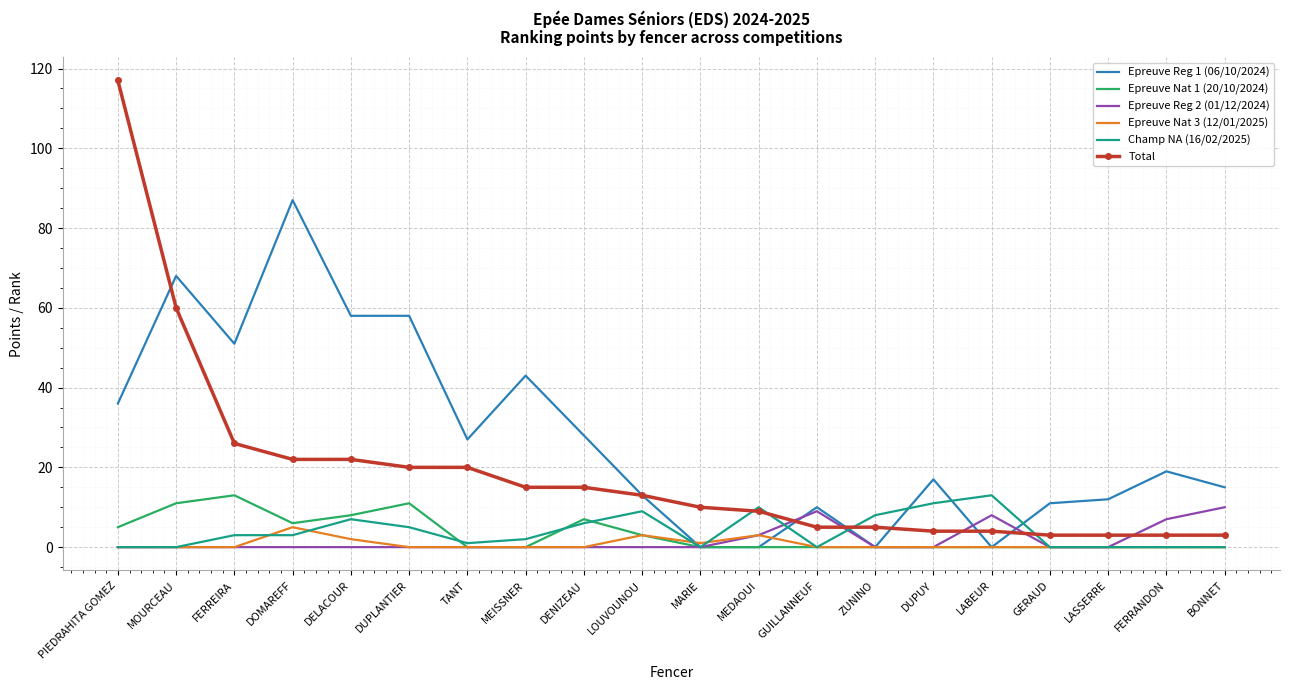

Reading left to right, what are all the values shown in this chart?

Epreuve Reg 1 (06/10/2024): 36	68	51	87	58	58	27	43	28	13	0	0	10	0	17	0	11	12	19	15
Epreuve Nat 1 (20/10/2024): 5	11	13	6	8	11	0	0	7	3	0	0	0	0	0	0	0	0	0	0
Epreuve Reg 2 (01/12/2024): 0	0	0	0	0	0	0	0	0	0	0	3	9	0	0	8	0	0	7	10
Epreuve Nat 3 (12/01/2025): 0	0	0	5	2	0	0	0	0	3	1	3	0	0	0	0	0	0	0	0
Champ NA (16/02/2025): 0	0	3	3	7	5	1	2	6	9	0	10	0	8	11	13	0	0	0	0
Total: 117	60	26	22	22	20	20	15	15	13	10	9	5	5	4	4	3	3	3	3